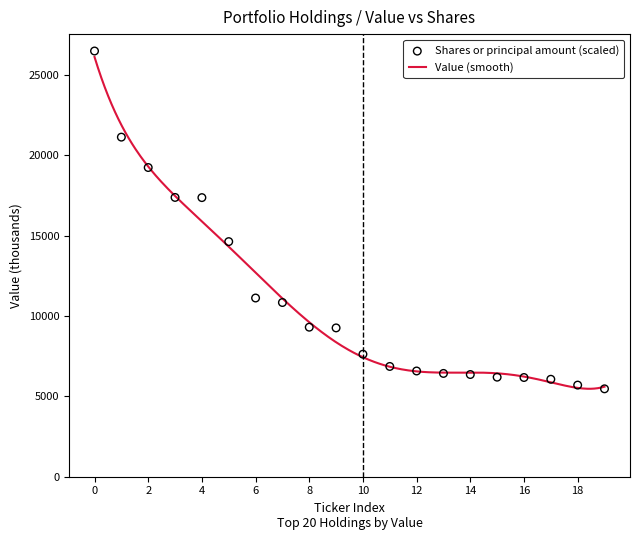

What is the minimum value for Value (smooth)?

5472.2